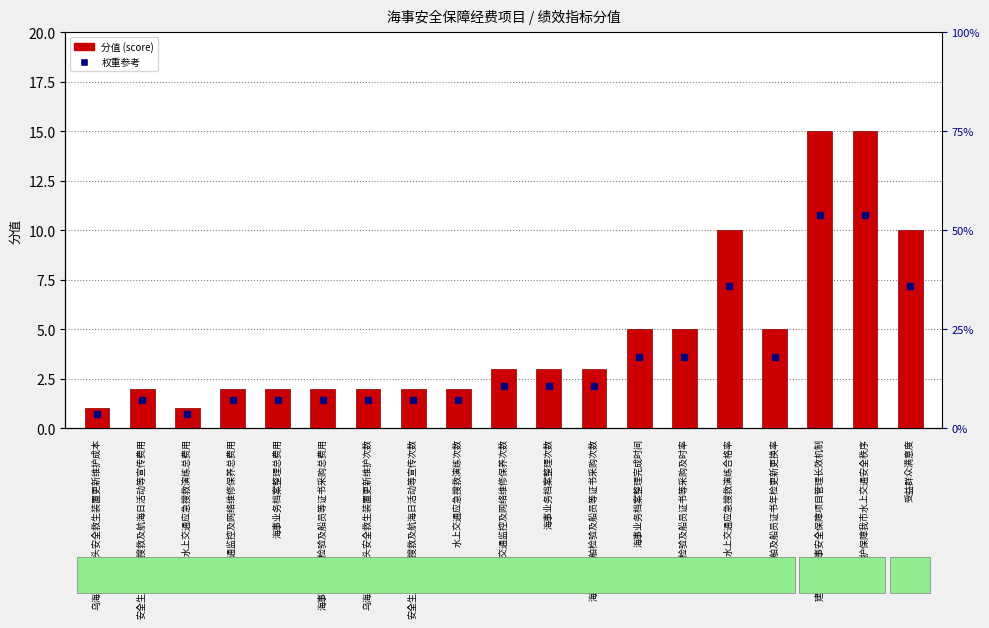

Are the bars grouped side by side (vs. stacked)?

No